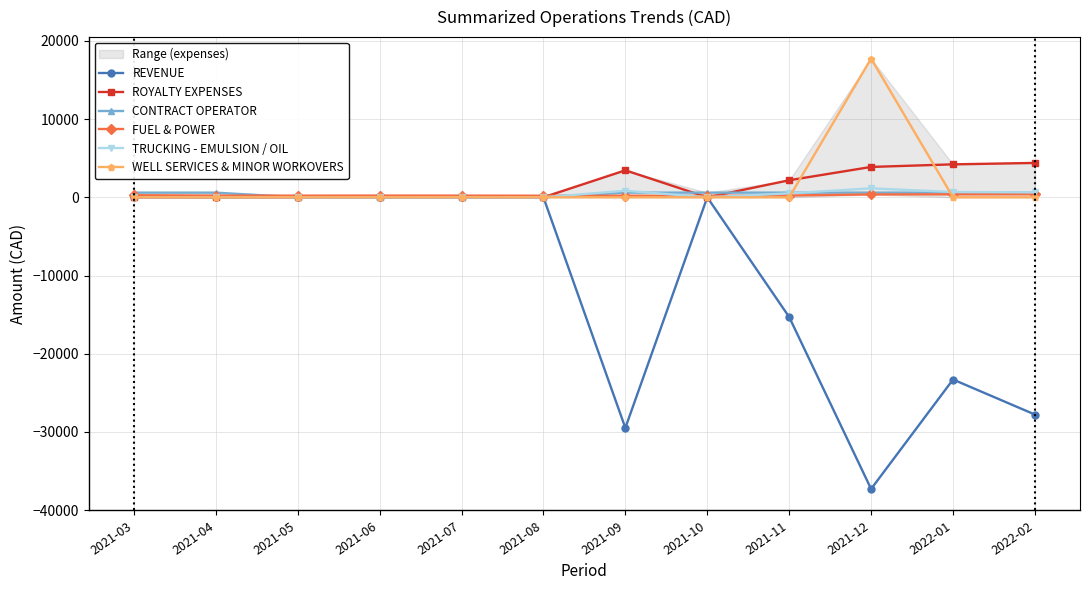

Between 2021-03 and 2021-04, which is larger?

2021-03